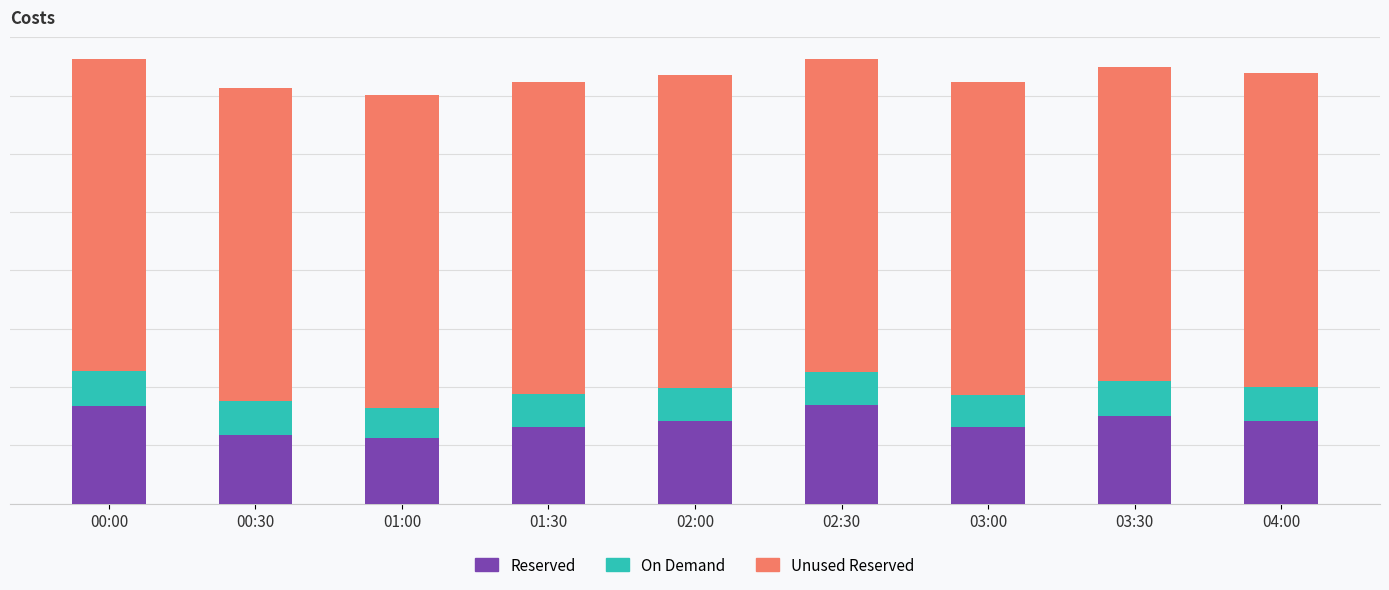

What are all the series names shown in the legend?

Reserved, On Demand, Unused Reserved